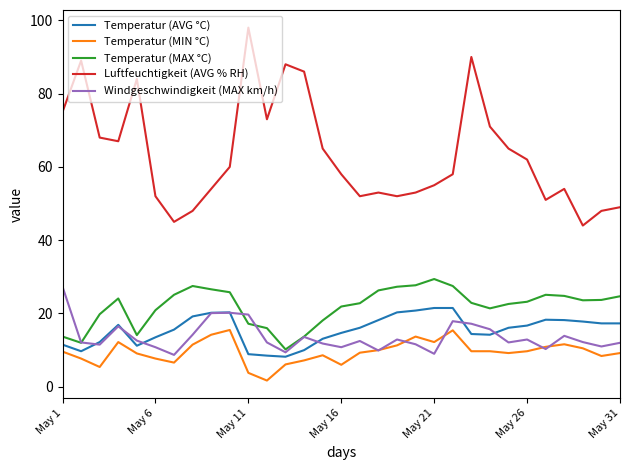

What is the maximum value shown in the chart?

98.0